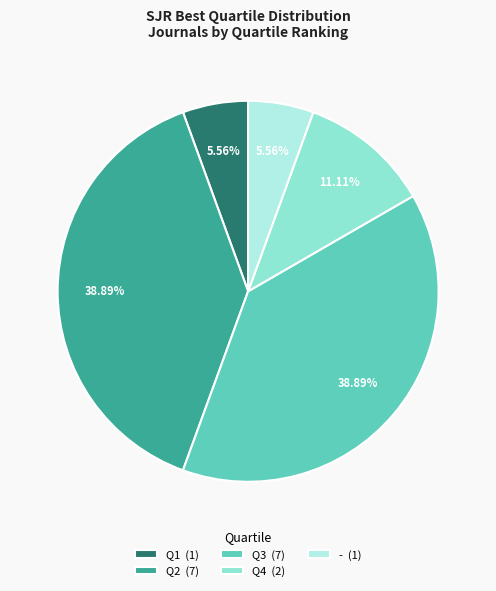

To the nearest percent, what portion does Q2 represent?

39%